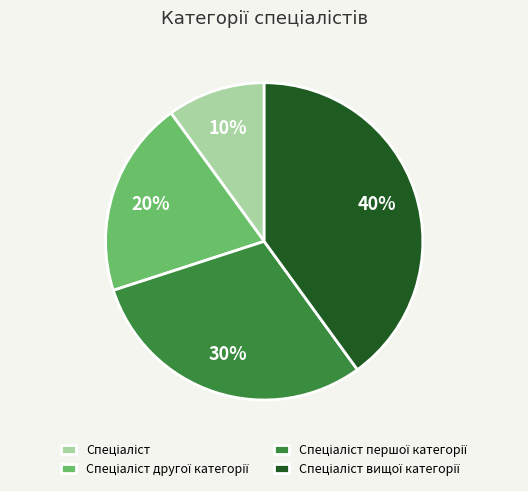

Count the number of slices in the pie.

4